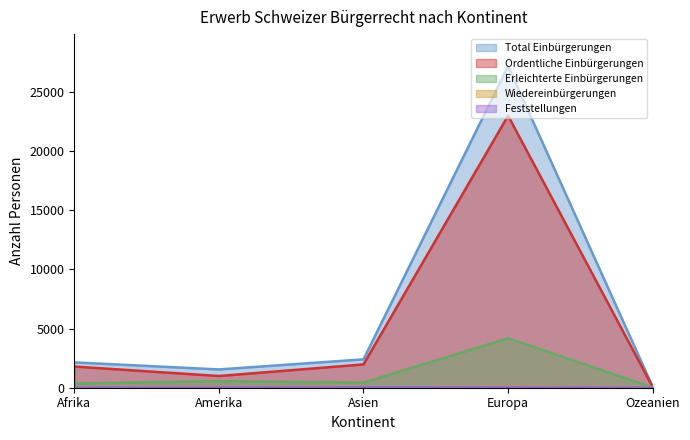

Reading left to right, transcribe all the data shown in this chart.

Total Einbürgerungen: Afrika=2141	Amerika=1545	Asien=2399	Europa=27169	Ozeanien=80
Ordentliche Einbürgerungen: Afrika=1790	Amerika=990	Asien=1968	Europa=22990	Ozeanien=57
Erleichterte Einbürgerungen: Afrika=351	Amerika=555	Asien=431	Europa=4175	Ozeanien=23
Wiedereinbürgerungen: Afrika=9	Amerika=6	Asien=5	Europa=75	Ozeanien=0
Feststellungen: Afrika=10	Amerika=11	Asien=31	Europa=34	Ozeanien=1